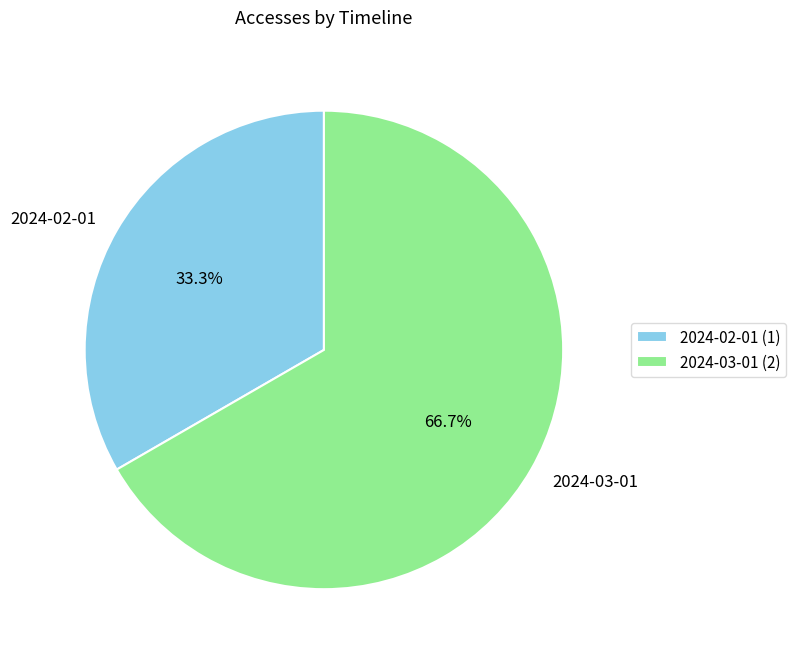

What percentage is the 2024-03-01 slice, to the nearest percent?

67%